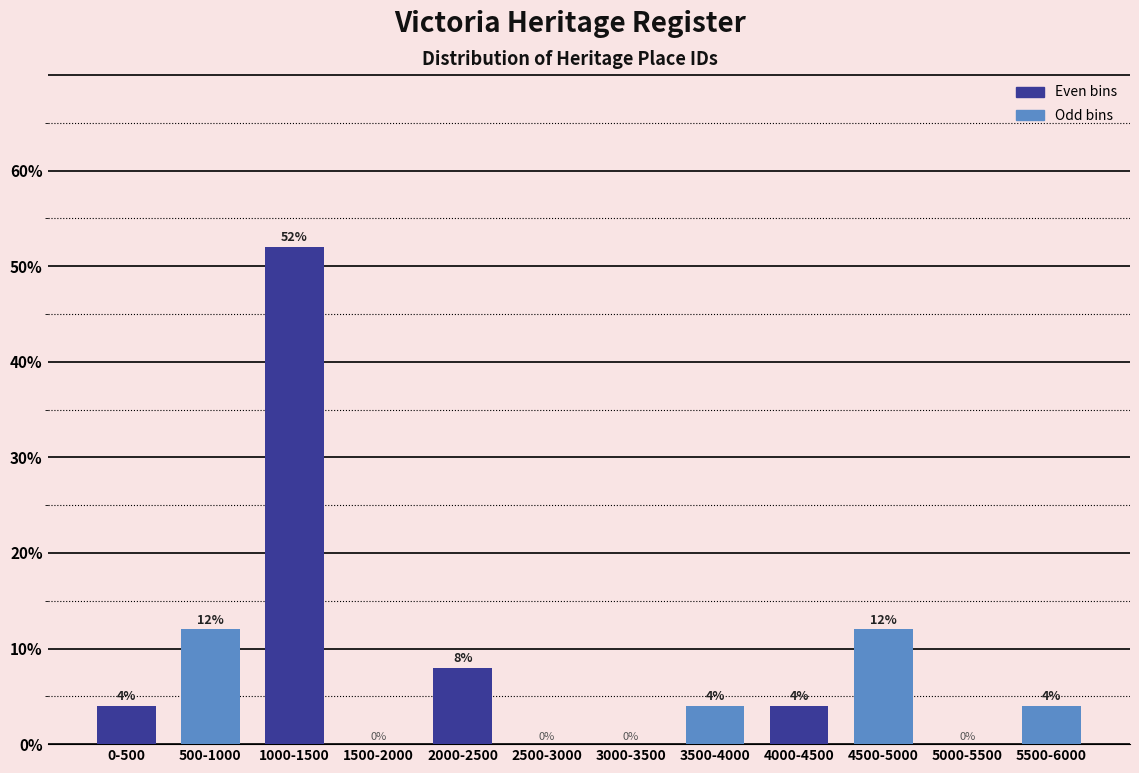

Reading left to right, extract all data points from this chart.

0-500=4	500-1000=12	1000-1500=52	1500-2000=0	2000-2500=8	2500-3000=0	3000-3500=0	3500-4000=4	4000-4500=4	4500-5000=12	5000-5500=0	5500-6000=4